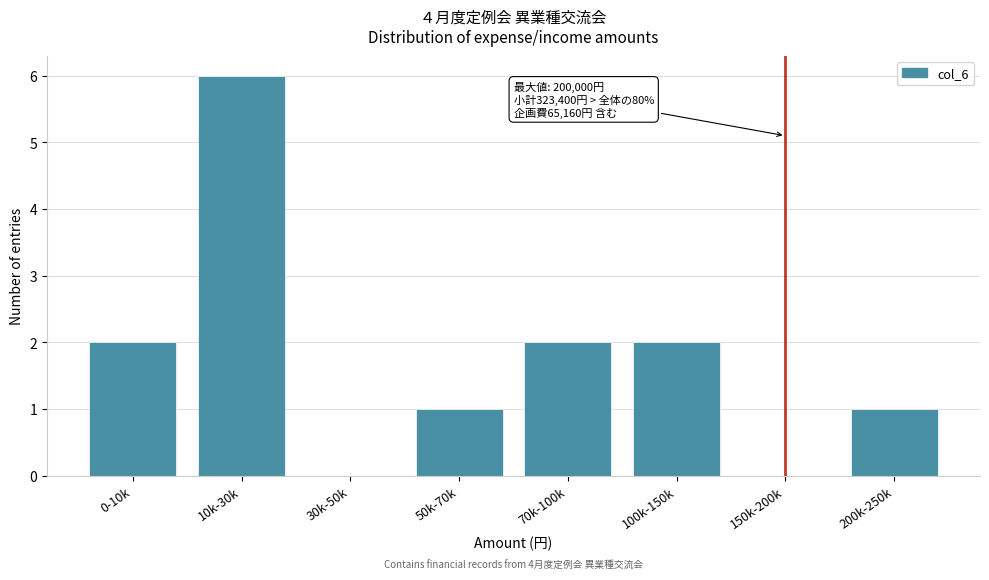

Reading left to right, extract all data points from this chart.

0-10k=2	10k-30k=6	30k-50k=0	50k-70k=1	70k-100k=2	100k-150k=2	150k-200k=0	200k-250k=1